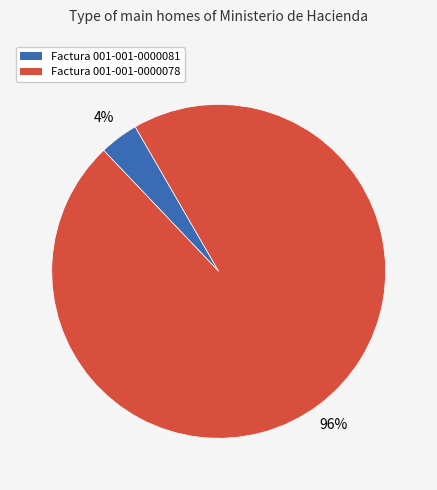

To the nearest percent, what is the difference between the Factura 001-001-0000078 and Factura 001-001-0000081 slice percentages?

92%